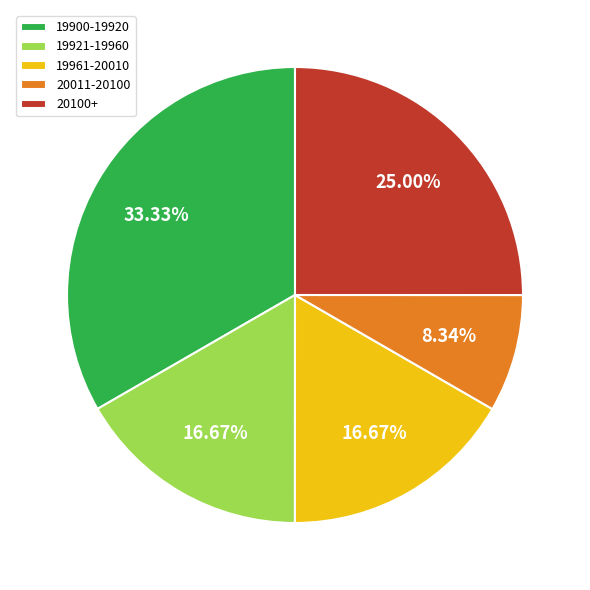

To the nearest percent, what is the average slice percentage?

20%